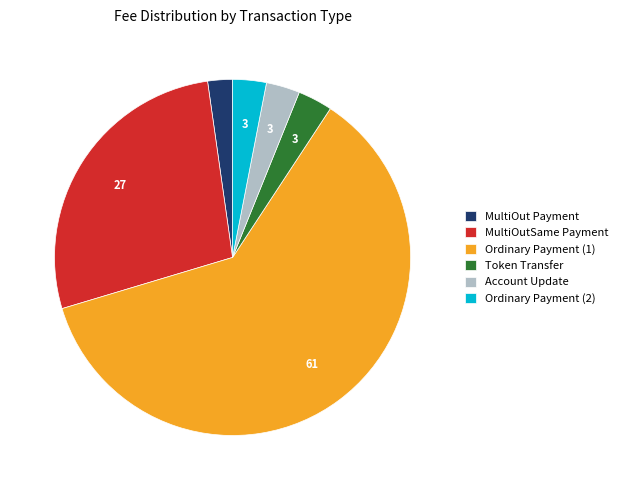

What is the largest slice in the pie chart?

Ordinary Payment (1)